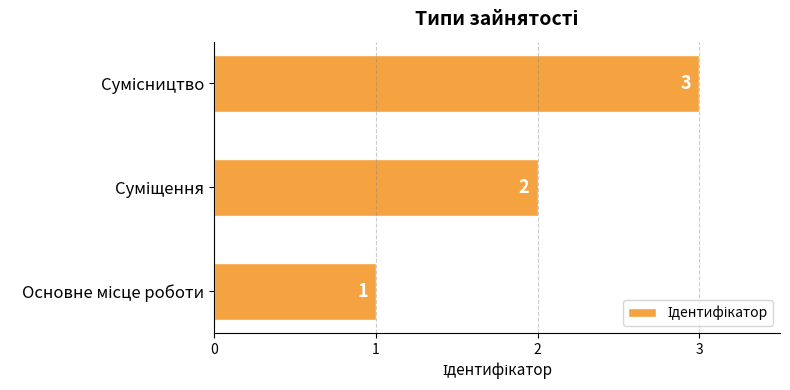

What is the greatest value displayed?

3